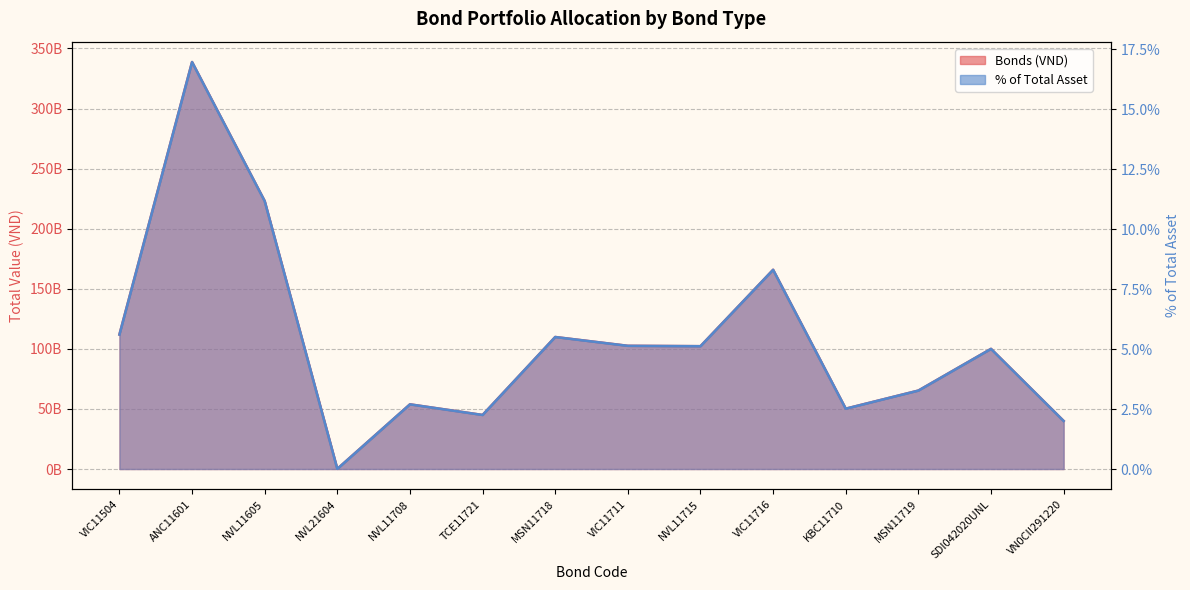

What is the approximate value of % of Total Asset at NVL11605?

223015351783.0